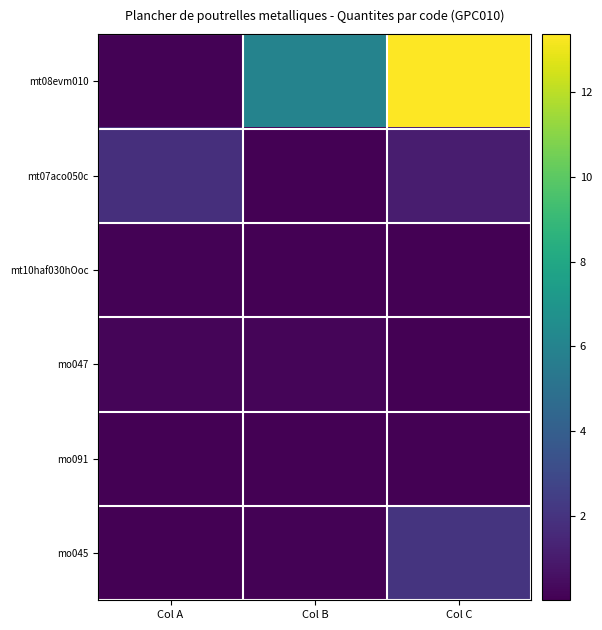

What is the total value across all series at Col B?

6.4